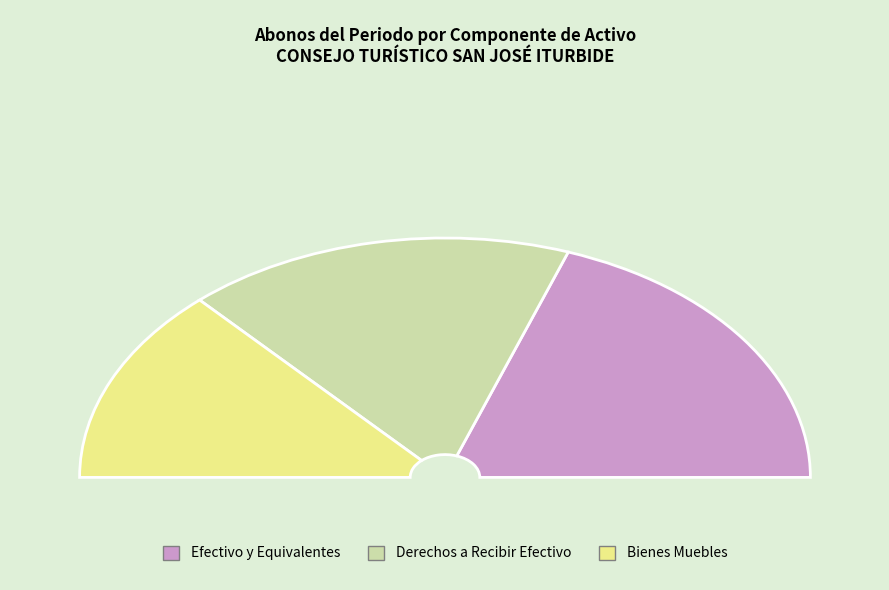

True or false: Activo No Circulante accounts for 0% of the total.

True